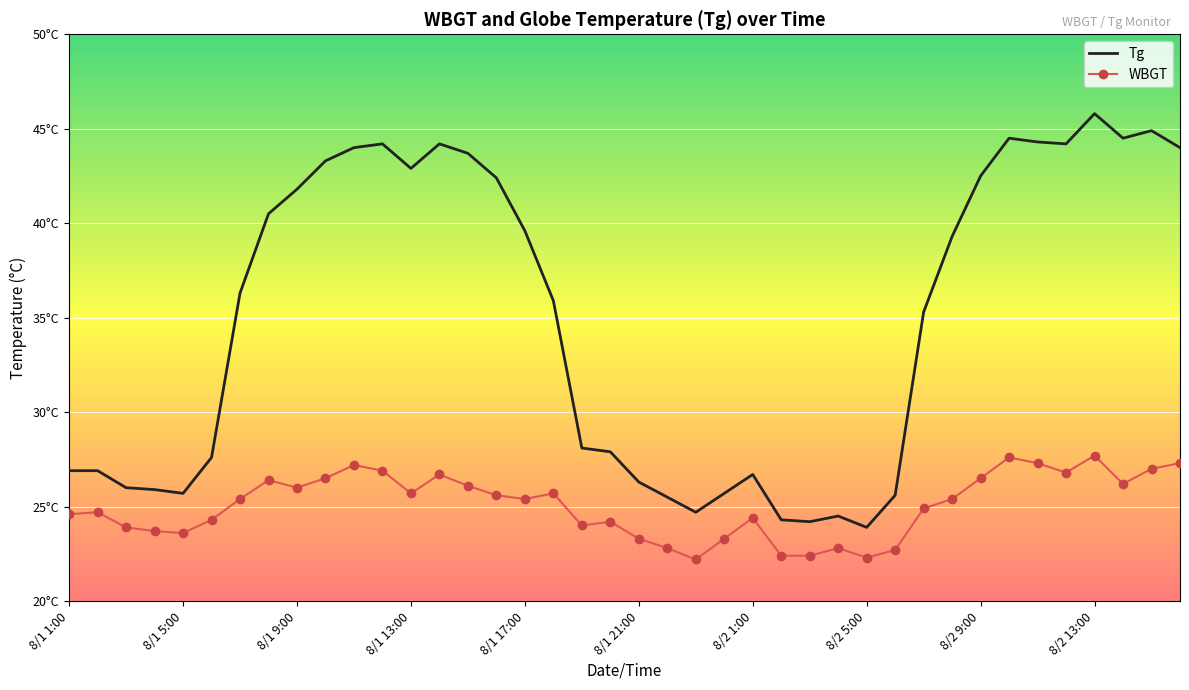

What are all the series names shown in the legend?

Tg, WBGT